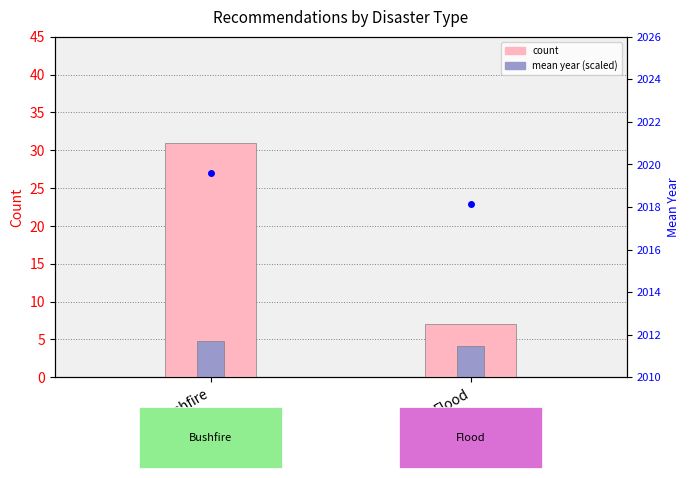

Which series has the largest range (max minus min)?

count